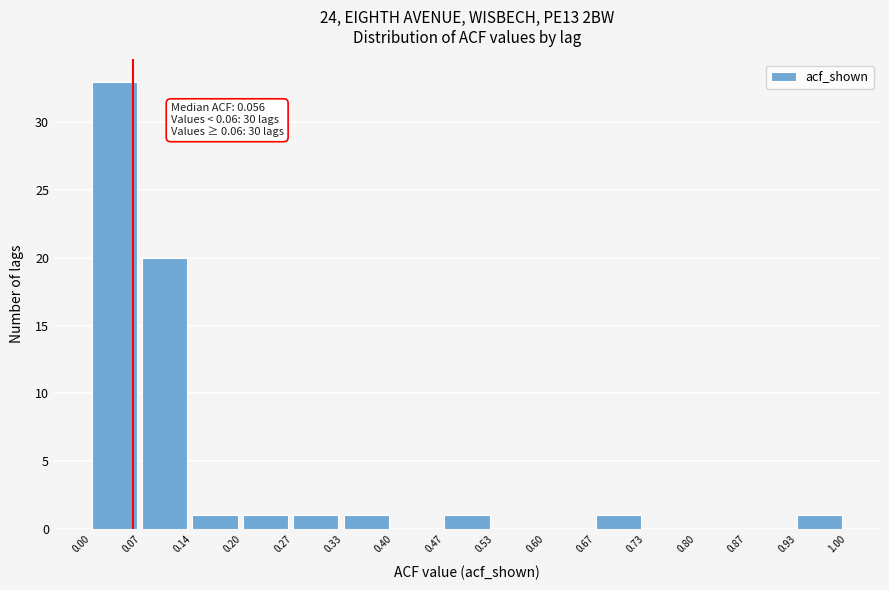

Which range on the x-axis has the tallest bar?

0.00 to 0.07